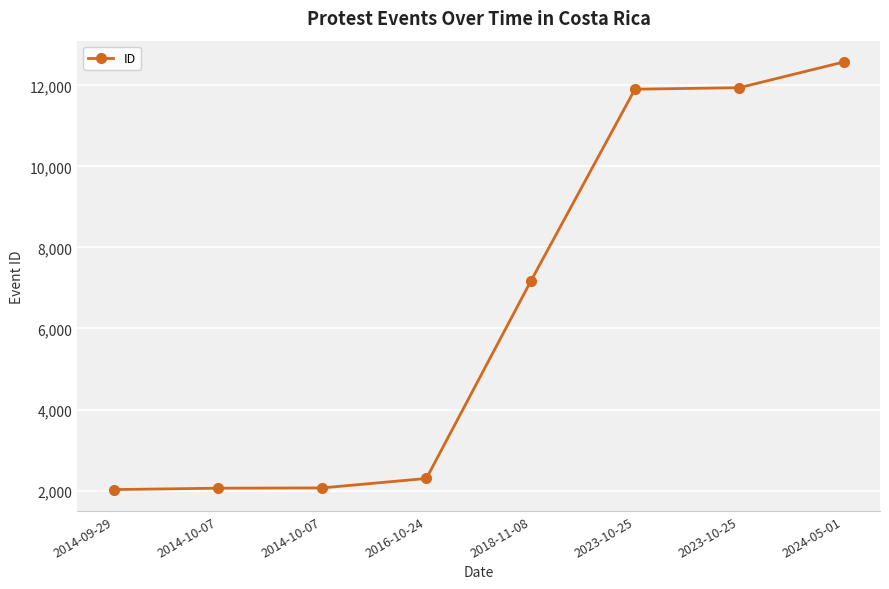

Does the chart display data point markers on the line(s)?

Yes